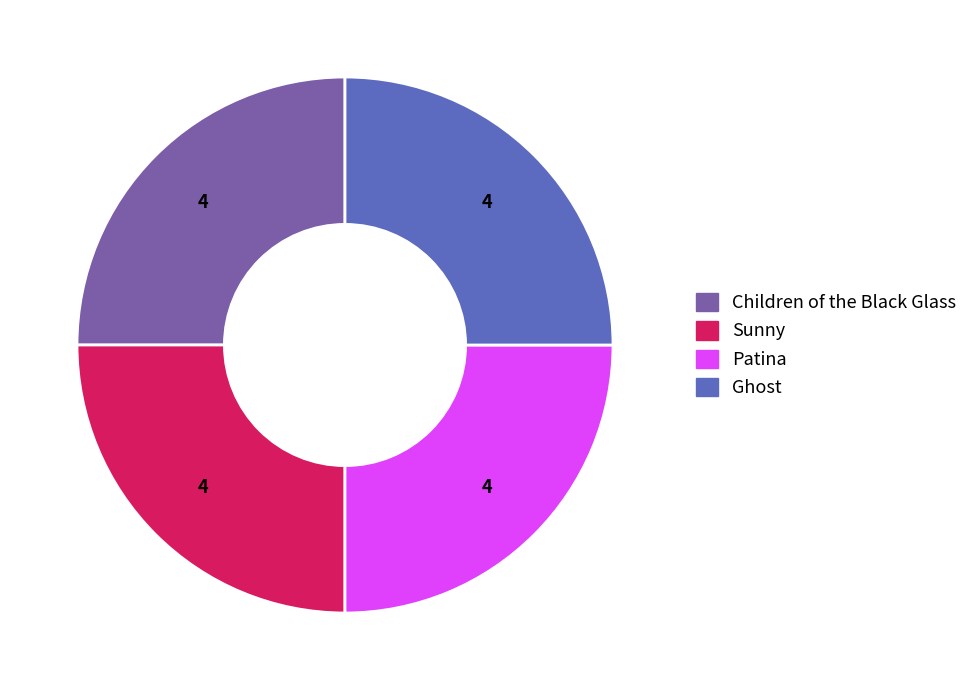

Approximately how many times larger is the value at Children of the Black Glass compared to Sunny?

1.0